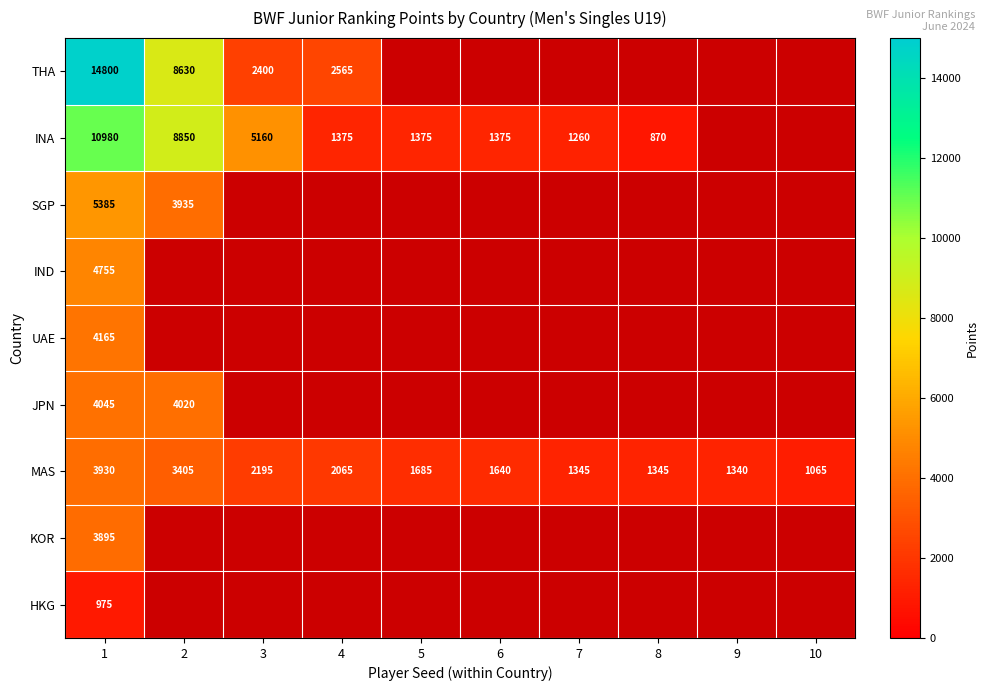

At which category does the chart reach its peak across all series?

1